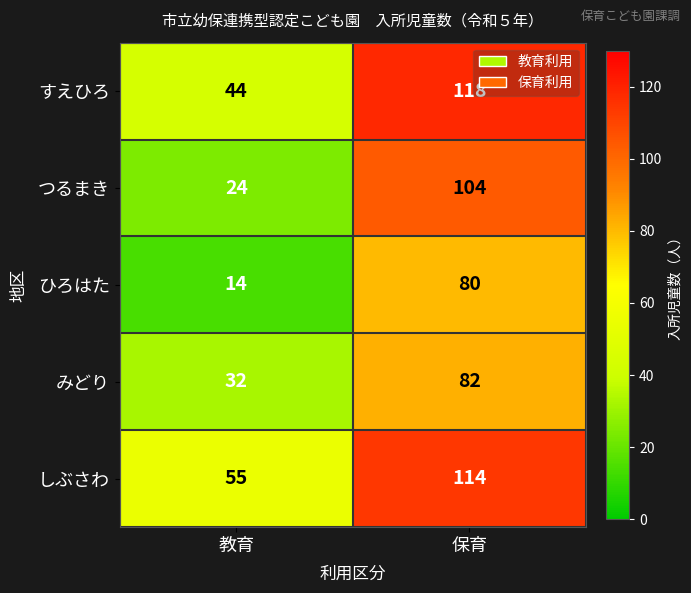

What is the minimum value for しぶさわ?

55